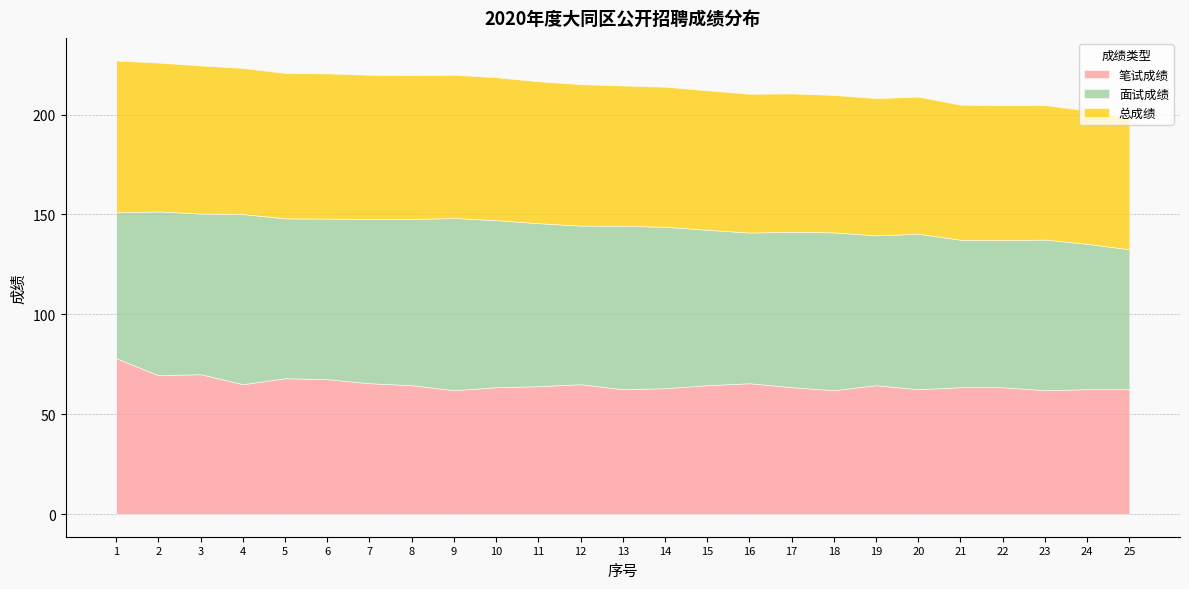

Between which two adjacent categories do 总成绩 and 面试成绩 first intersect?

1 and 2